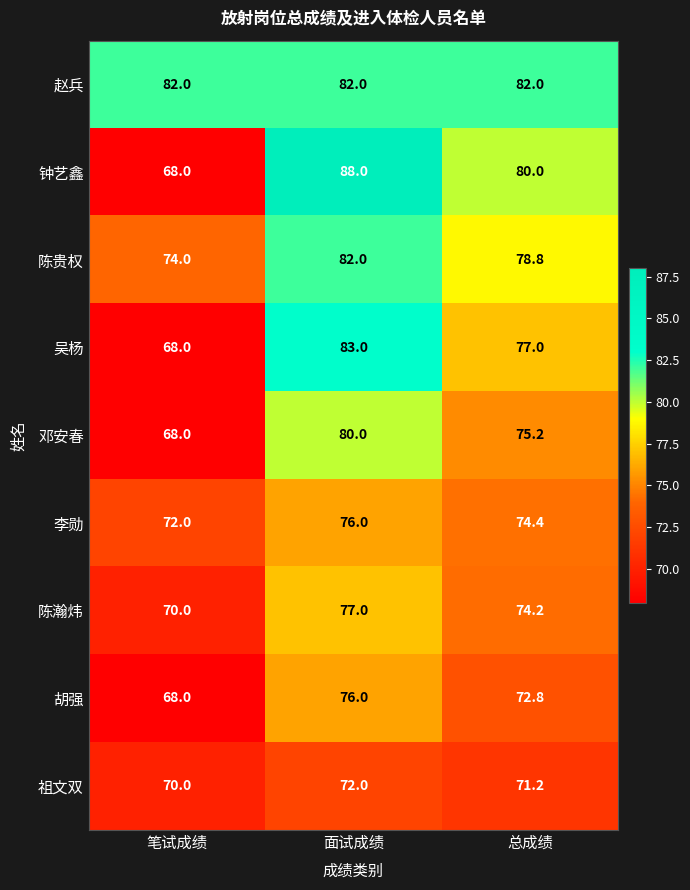

Reading right to left, what are all the values shown in this chart?

赵兵: 82.0	82.0	82.0
钟艺鑫: 80.0	88.0	68.0
陈贵权: 78.8	82.0	74.0
吴杨: 77.0	83.0	68.0
邓安春: 75.2	80.0	68.0
李勋: 74.4	76.0	72.0
陈瀚炜: 74.2	77.0	70.0
胡强: 72.8	76.0	68.0
祖文双: 71.2	72.0	70.0